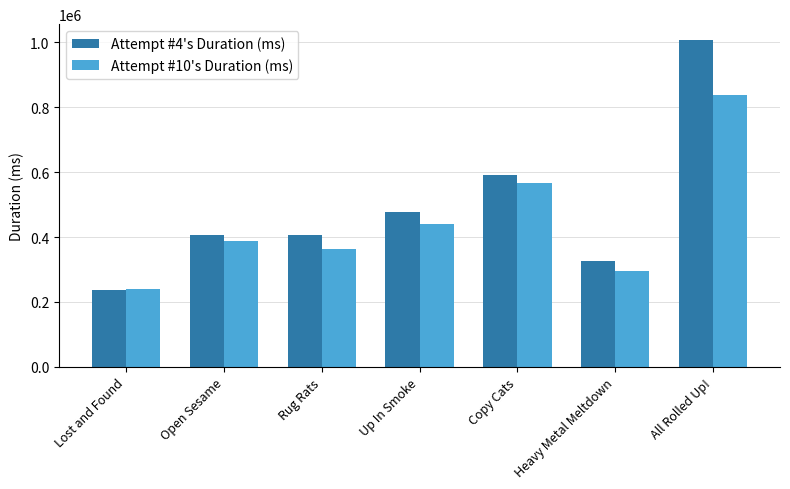

What value does the Attempt #4's Duration (ms) series have at Open Sesame, to the nearest 50?

407750